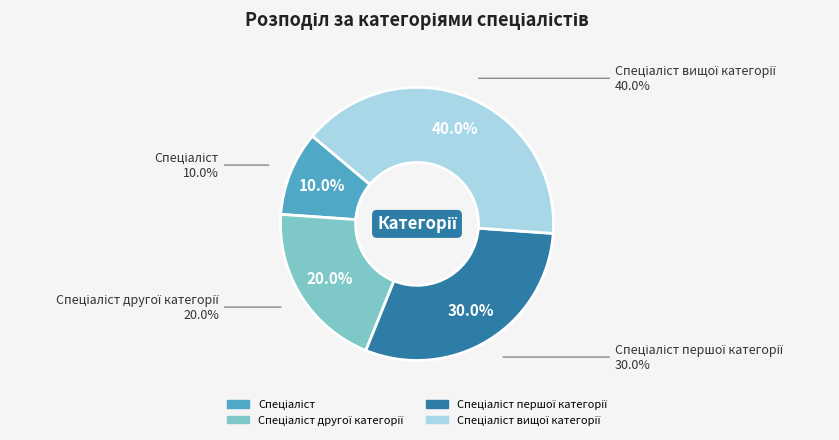

Which has a higher value, Спеціаліст вищої категорії or Спеціаліст першої категорії?

Спеціаліст вищої категорії